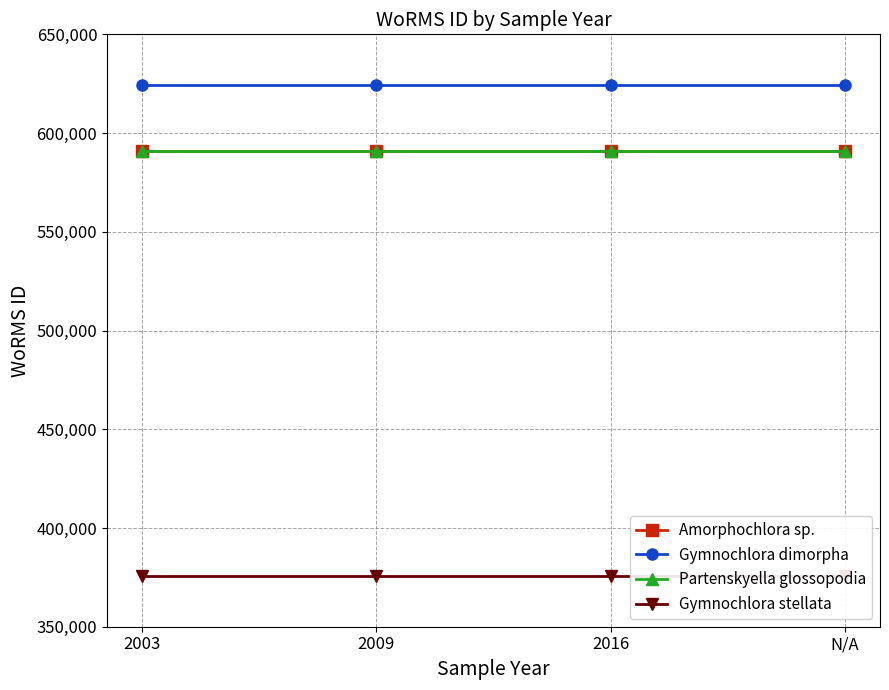

Reading left to right, extract all data points from this chart.

Amorphochlora sp.: 2003=590823	2009=590823	2016=590823	N/A=590823
Gymnochlora dimorpha: 2003=624507	2009=624507	2016=624507	N/A=624507
Partenskyella glossopodia: 2003=590920	2009=590920	2016=590920	N/A=590920
Gymnochlora stellata: 2003=375817	2009=375817	2016=375817	N/A=375817